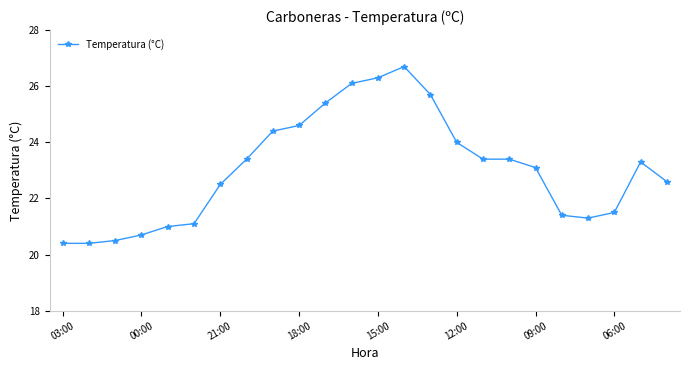

What is the sum of all values?

553.2